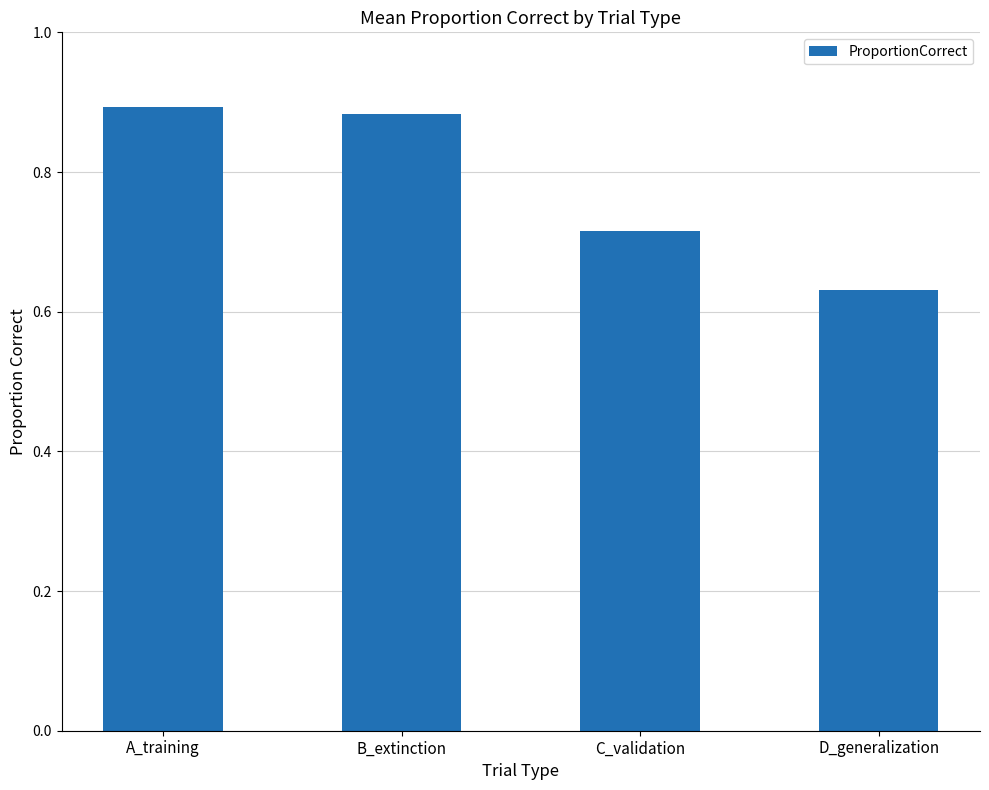

Which category has the highest value across all series?

A_training